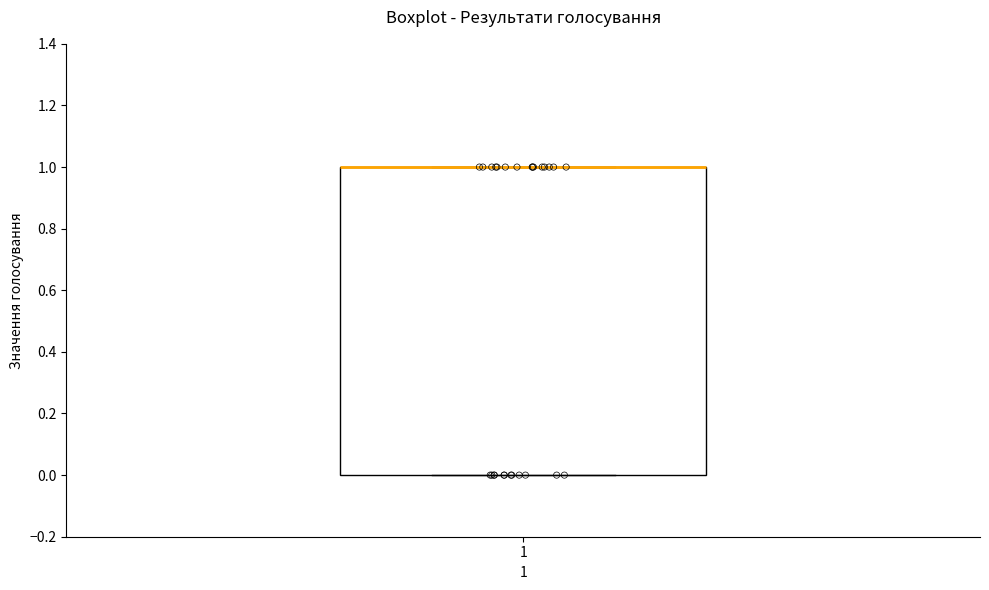

Transcribe this box plot: give where the median line is, the range the box spans, and where the two whiskers end, as read against the y-axis. The values are not printed on the chart, so give them approximately, as read against the axis.

median 1 (drawn on the box's upper edge), box 0 to 1, whiskers 0 to 1